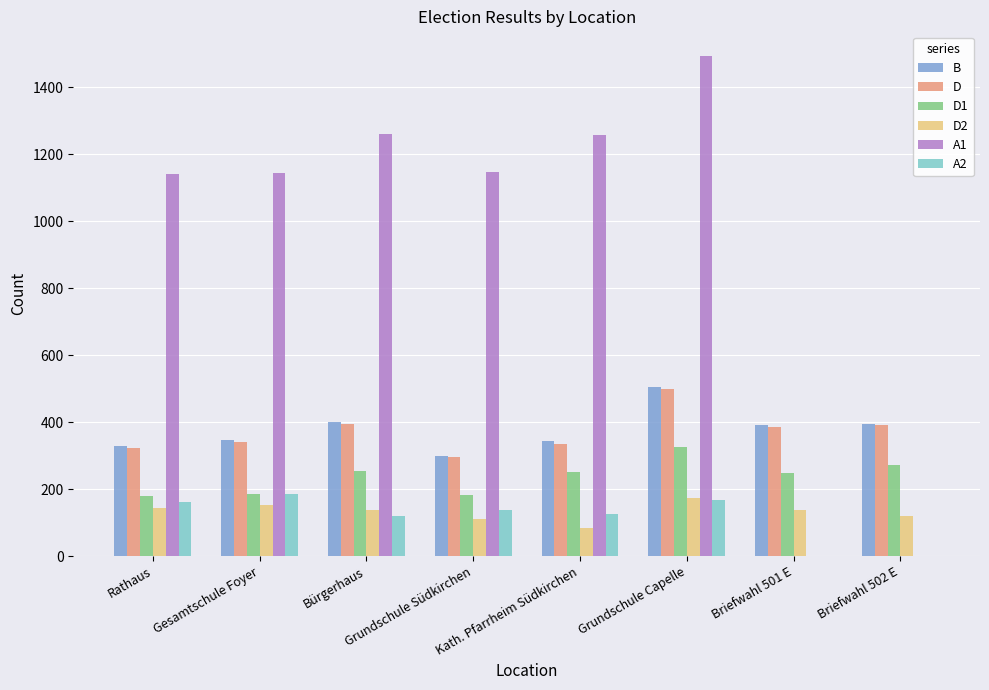

Which label corresponds to the largest value in the chart?

Grundschule Capelle